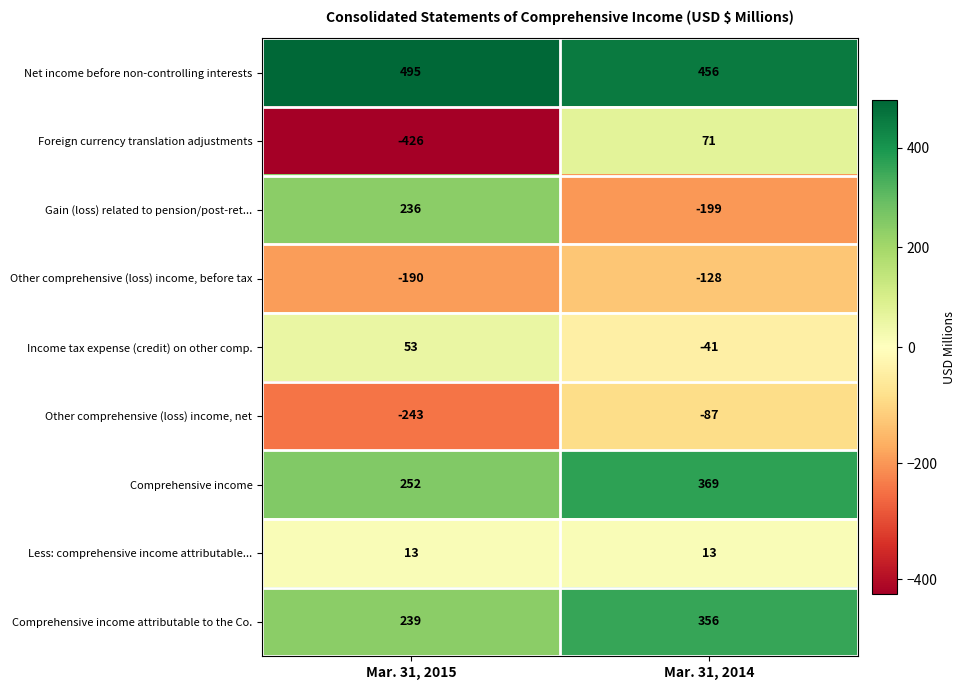

Which series has the largest total across all categories?

Net income before non-controlling interests